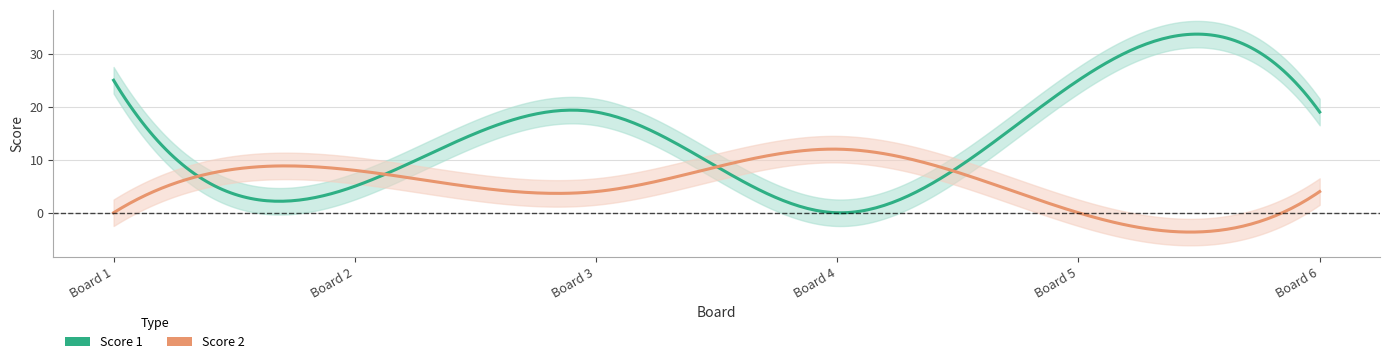

True or false: Score 1 has a value of 25 at 5.

True